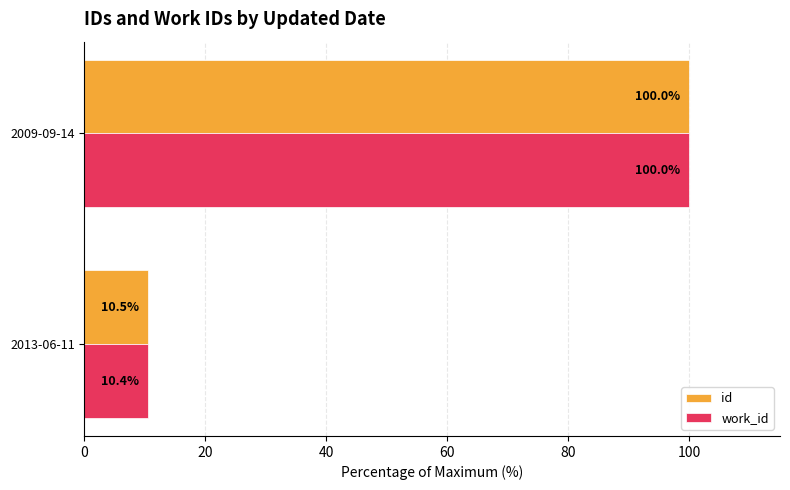

What is the difference between the maximum and minimum values in the id series?

89.5